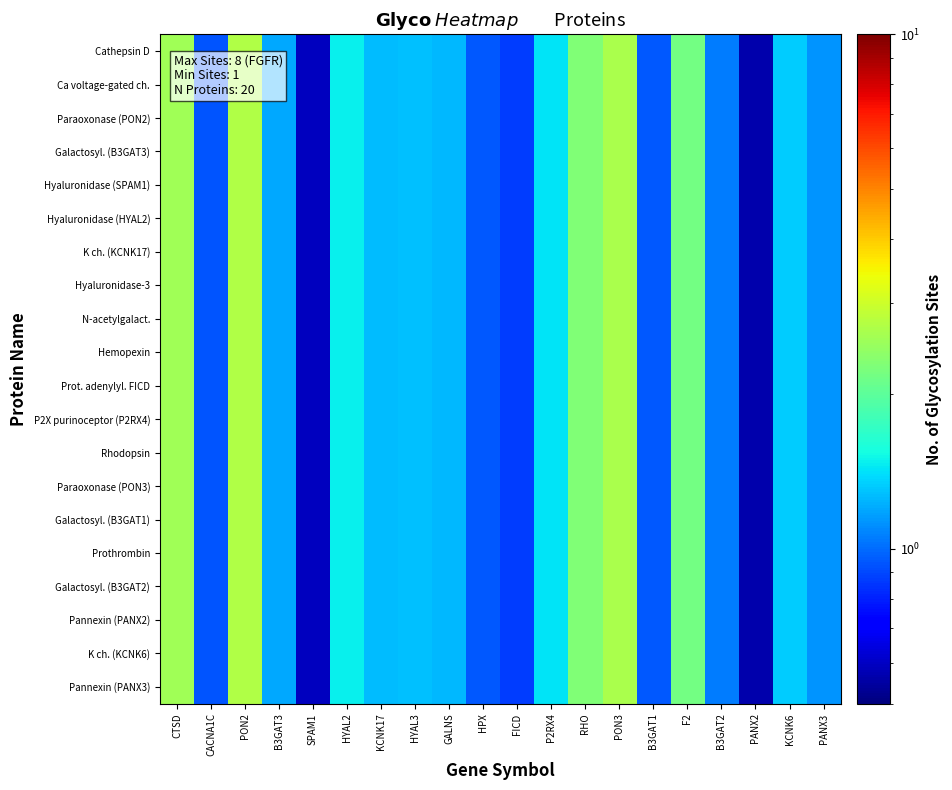

At how many categories does at least one series exceed 0?

20